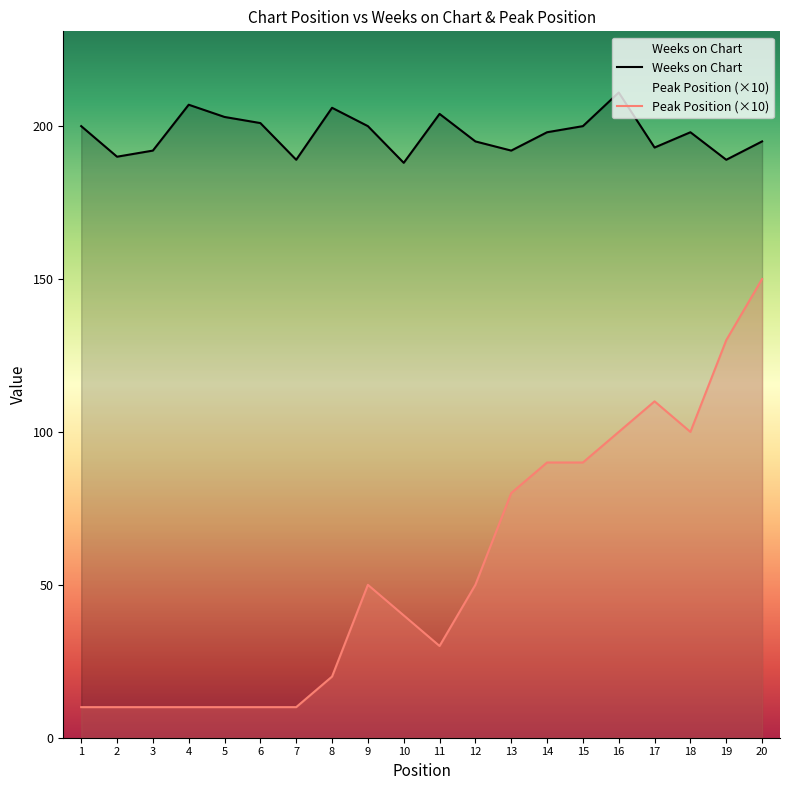

Does the chart have visible grid lines?

No